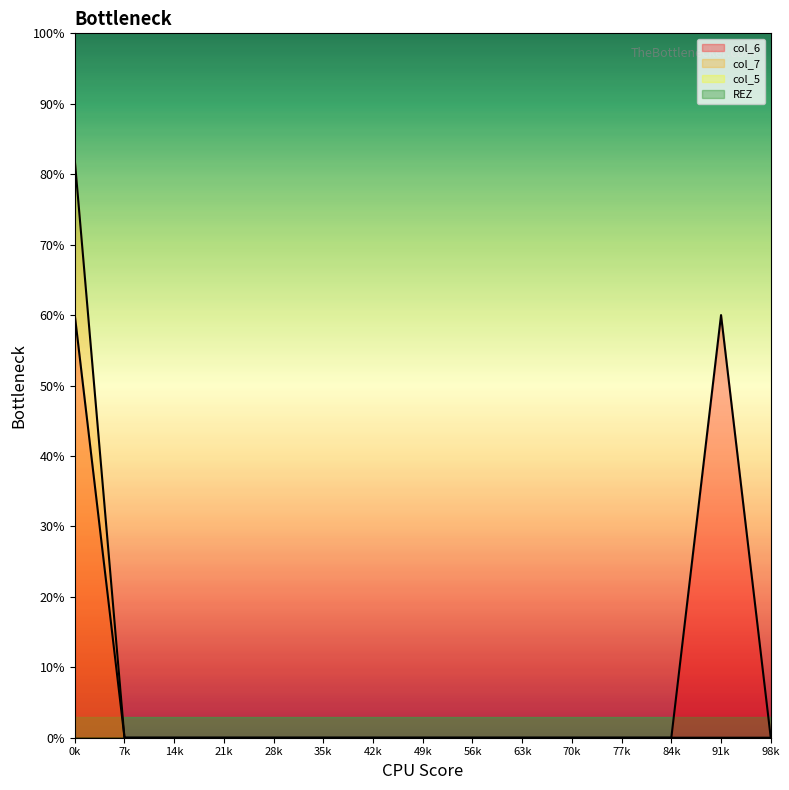

Does the chart display data point markers on the line(s)?

No